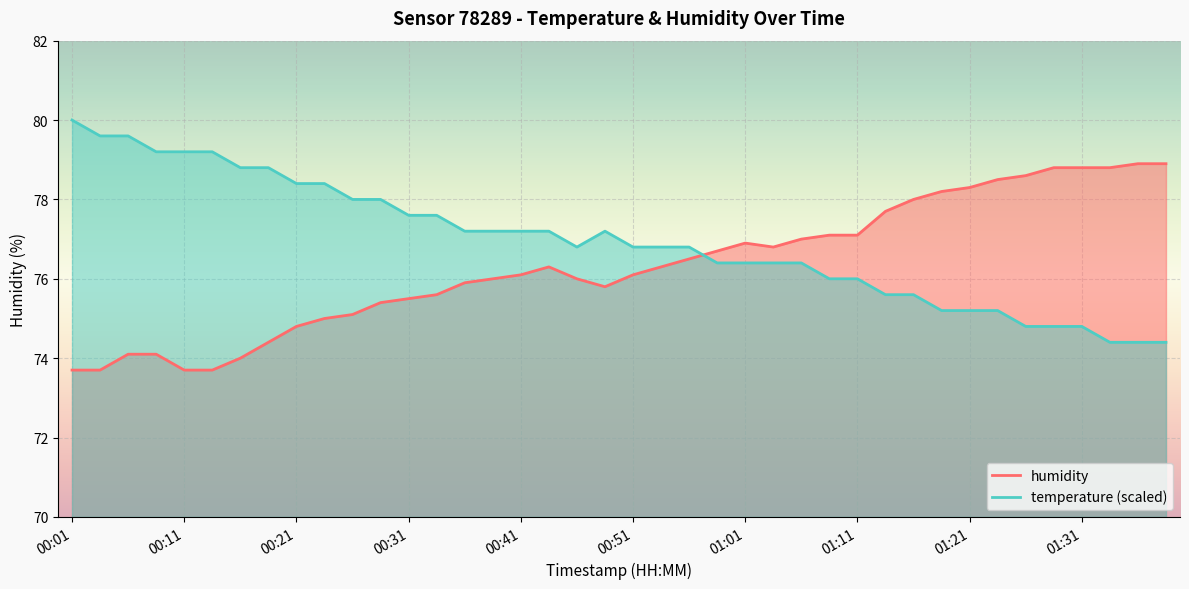

Where is the data nearest to the value 76?

00:38